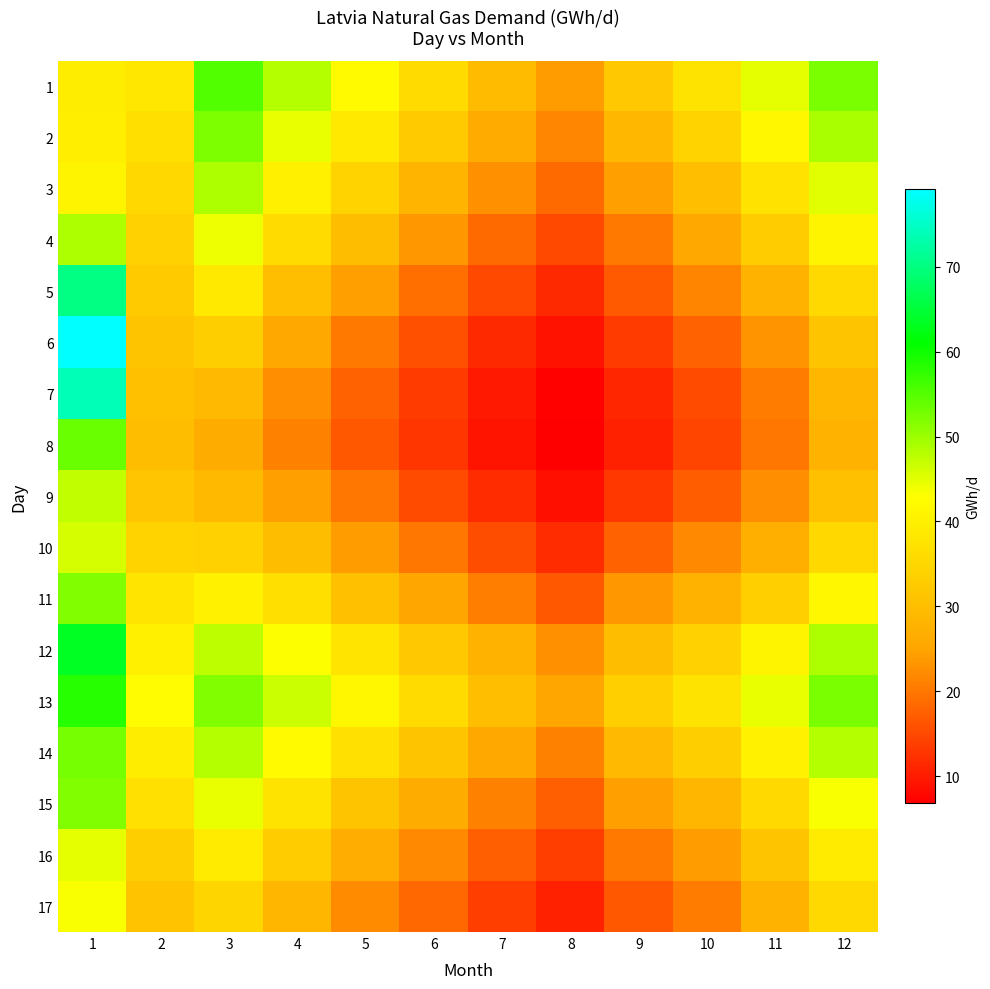

Which series has the largest total across all categories?

13